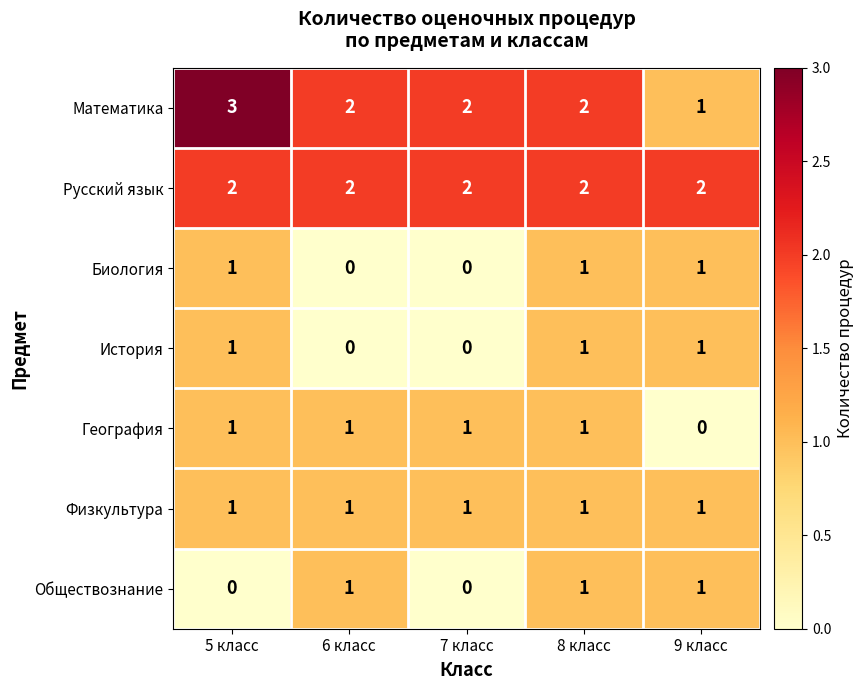

What is the greatest value displayed?

3